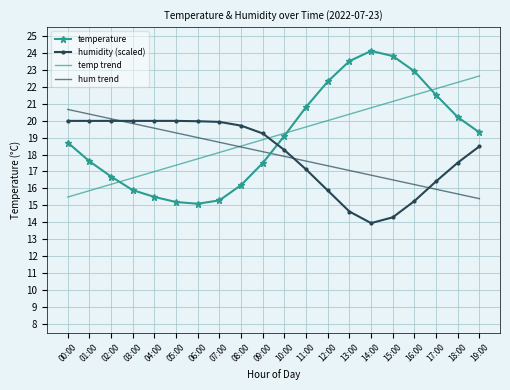

What is the maximum value shown in the chart?

24.1